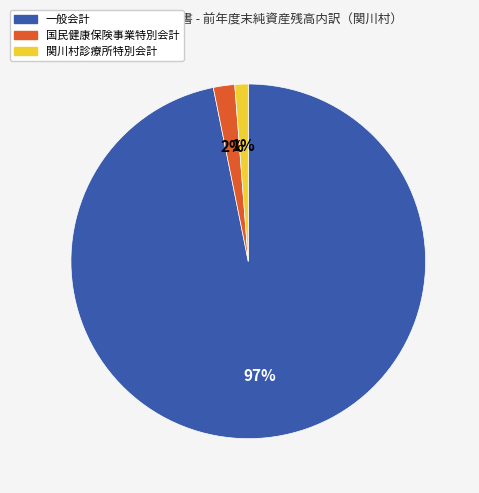

To the nearest percent, what is the difference between the largest and smallest slice percentages?

96%